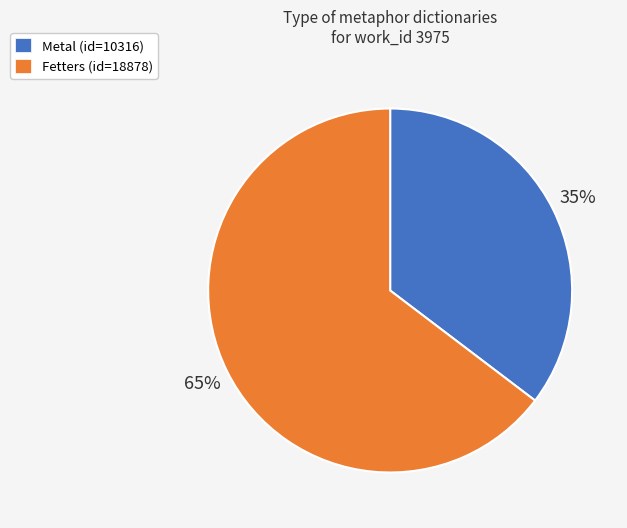

What is the smallest slice in the pie chart?

Metal